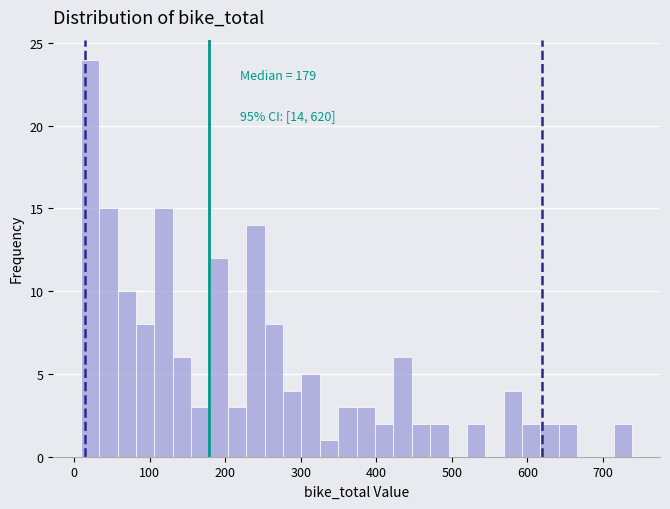

Around what value on the x-axis is the tallest bar? Give the approximate position of its centre, as read against the axis.

20